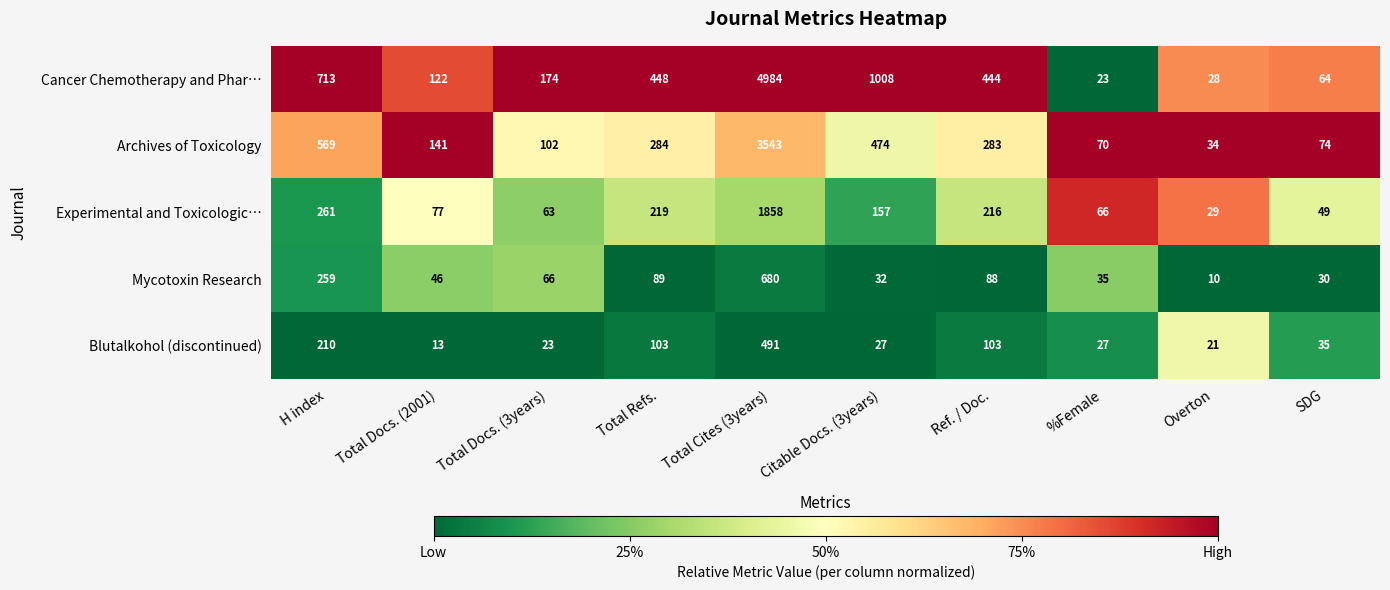

What is the spread (max minus min) of values at Total Cites (3years)?

4493